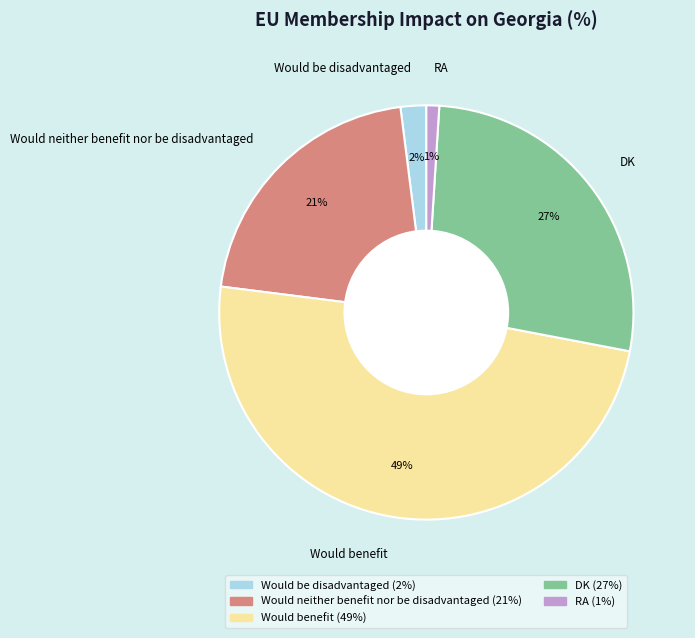

Which has a higher value, Would neither benefit nor be disadvantaged or DK?

DK